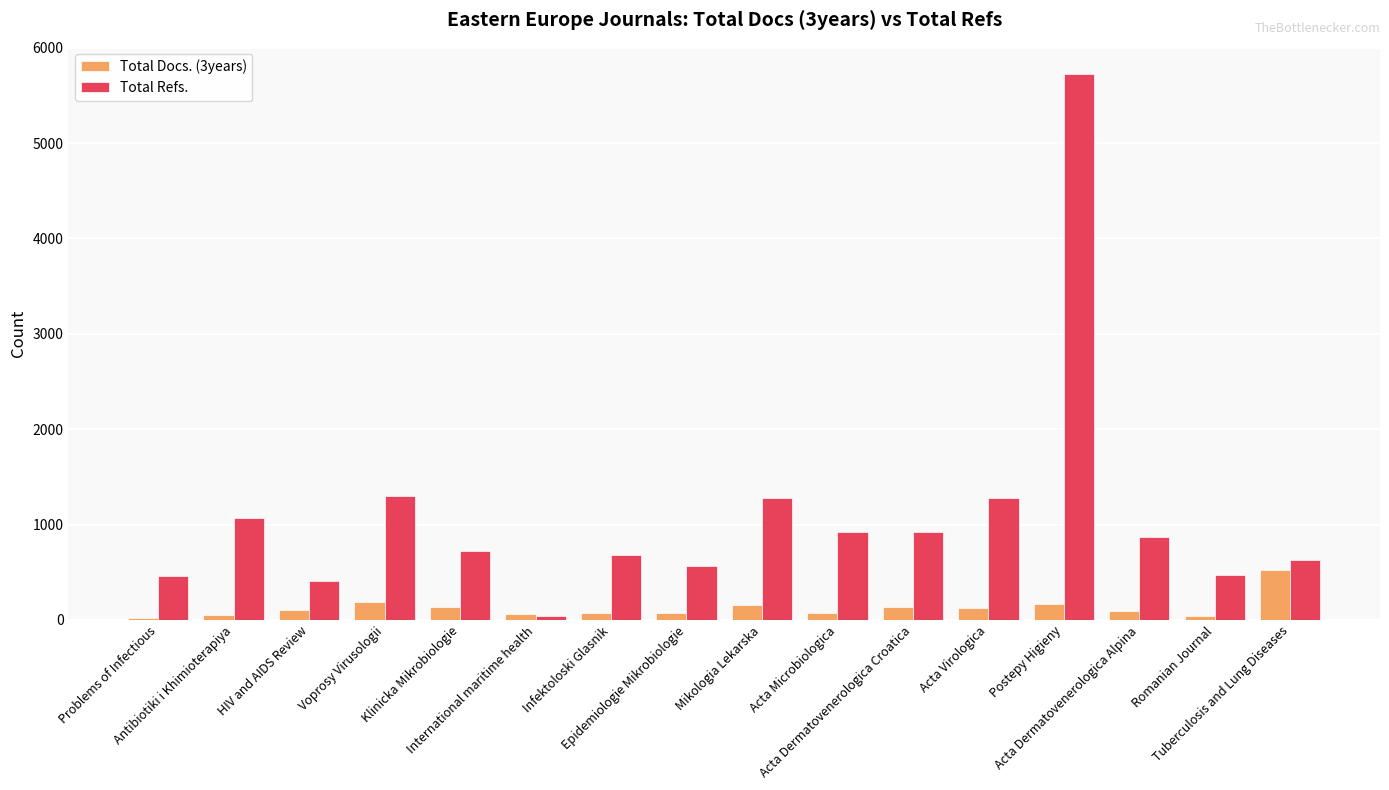

At how many categories does at least one series exceed 3810?

1